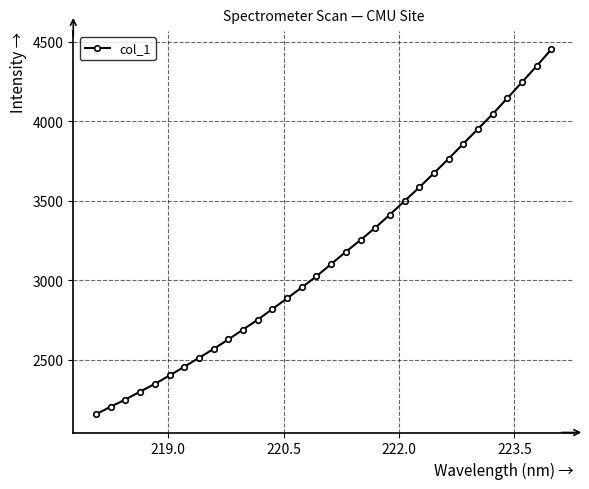

What is the minimum value shown in the chart?

2158.6